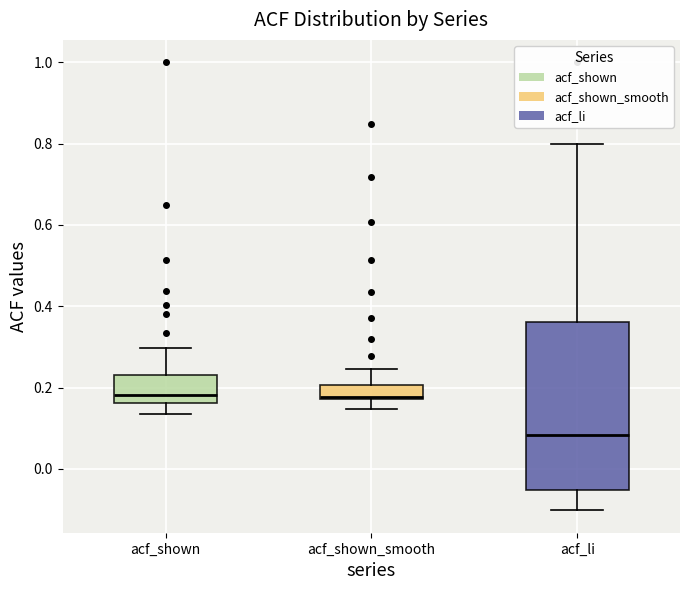

Where does the upper whisker of the box for acf_shown end on the y-axis? The values are not printed on the chart, so give them approximately, as read against the axis.

0.30